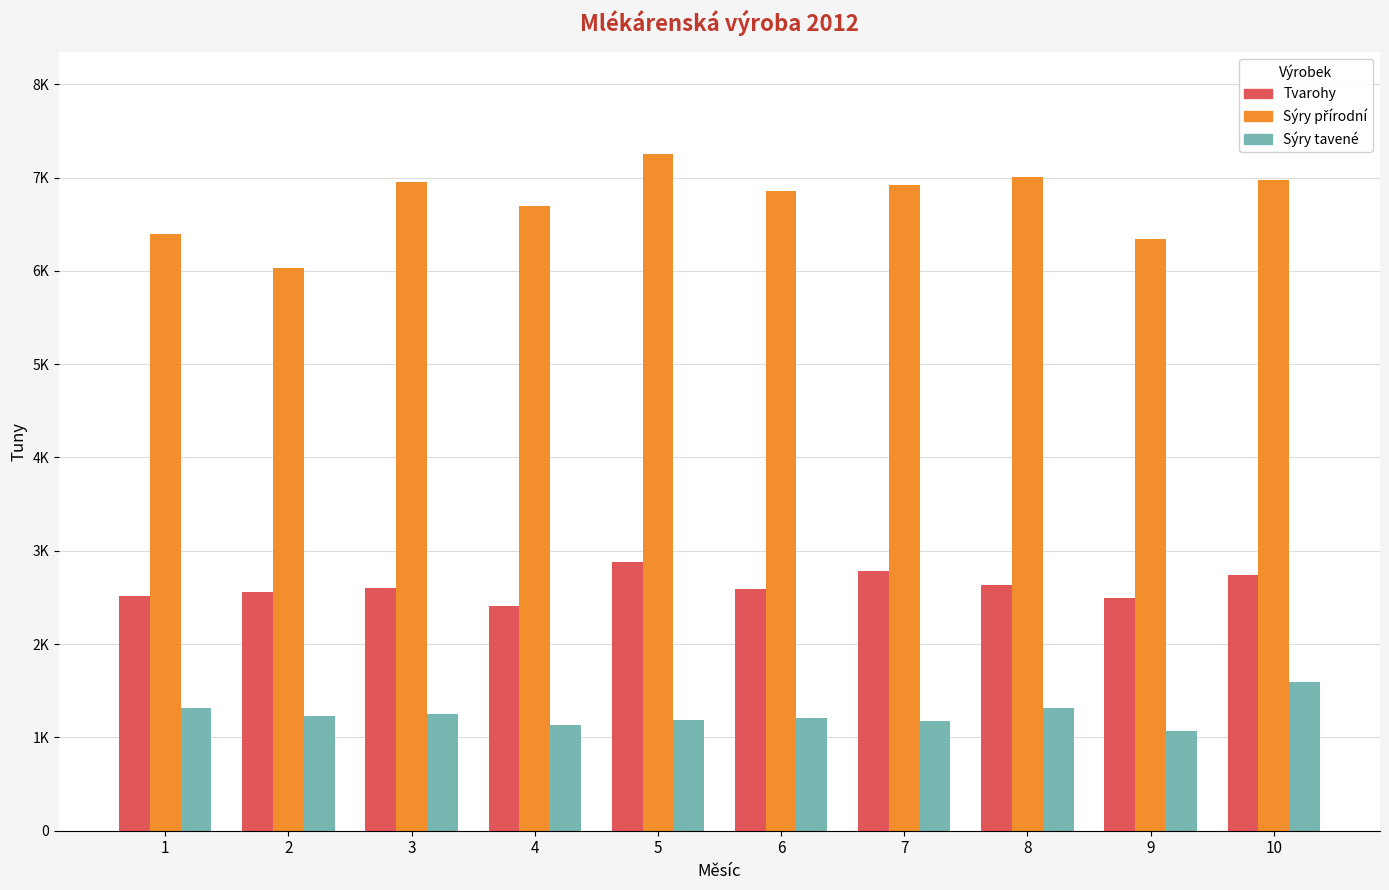

What is the difference between the second highest and minimum values in the Tvarohy series?

369.0